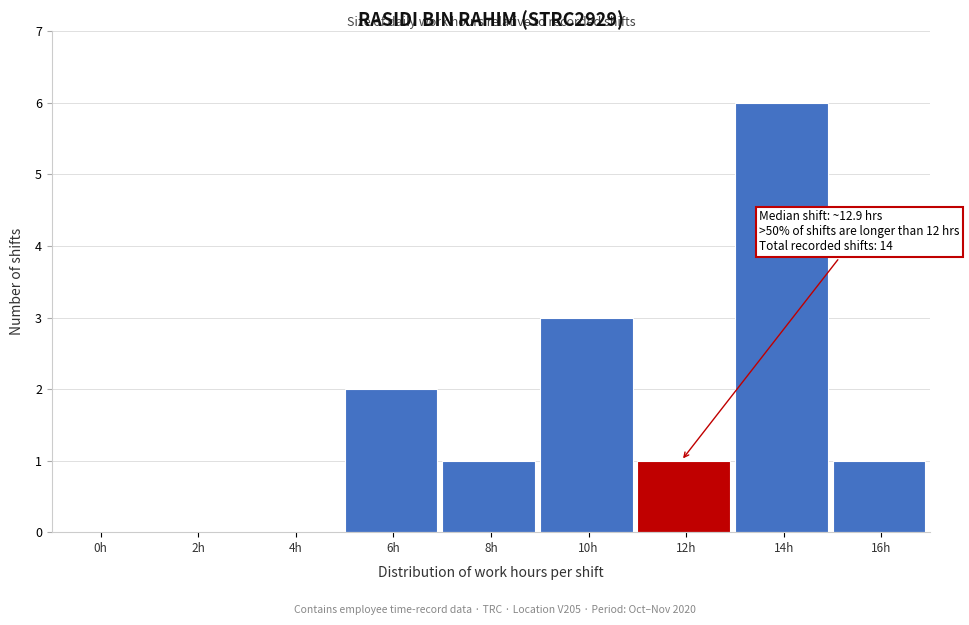

Reading left to right, list all the values displayed in this chart.

0h=0	2h=0	4h=0	6h=2	8h=1	10h=3	12h=1	14h=6	16h=1